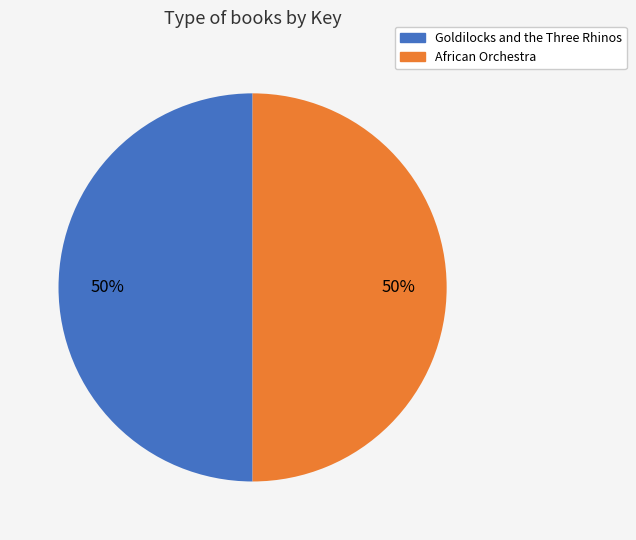

To the nearest percent, what portion does African Orchestra represent?

50%